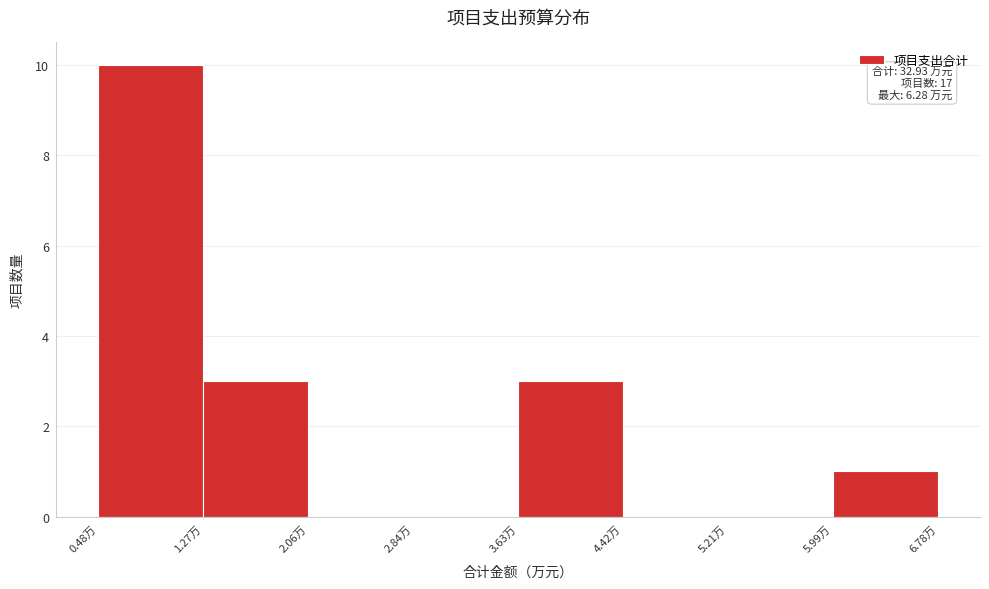

Over which range of the x-axis is the bar tallest?

0.5 to 1.3